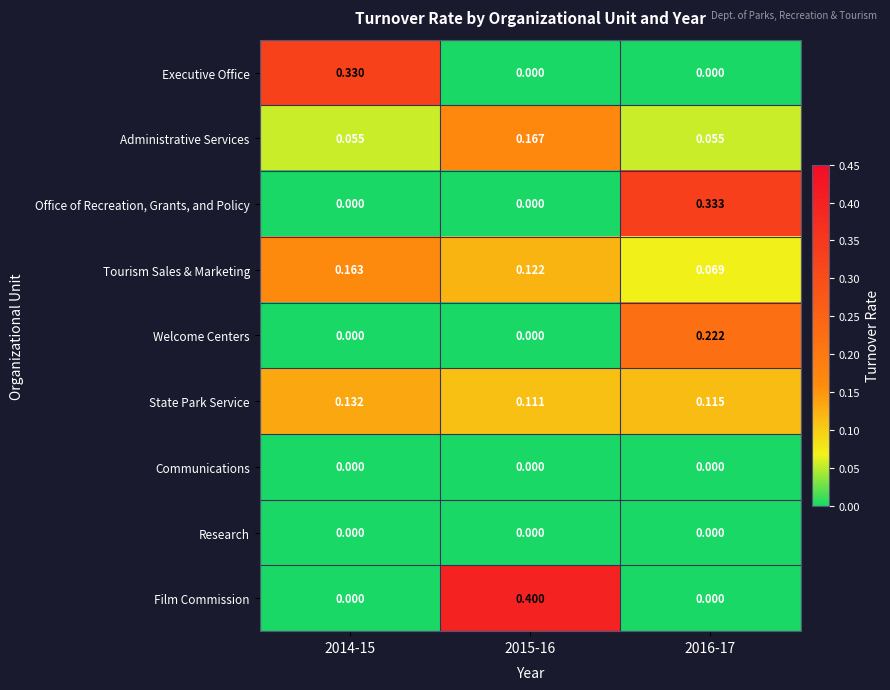

Which series changed the most between 2014-15 and 2015-16?

Film Commission